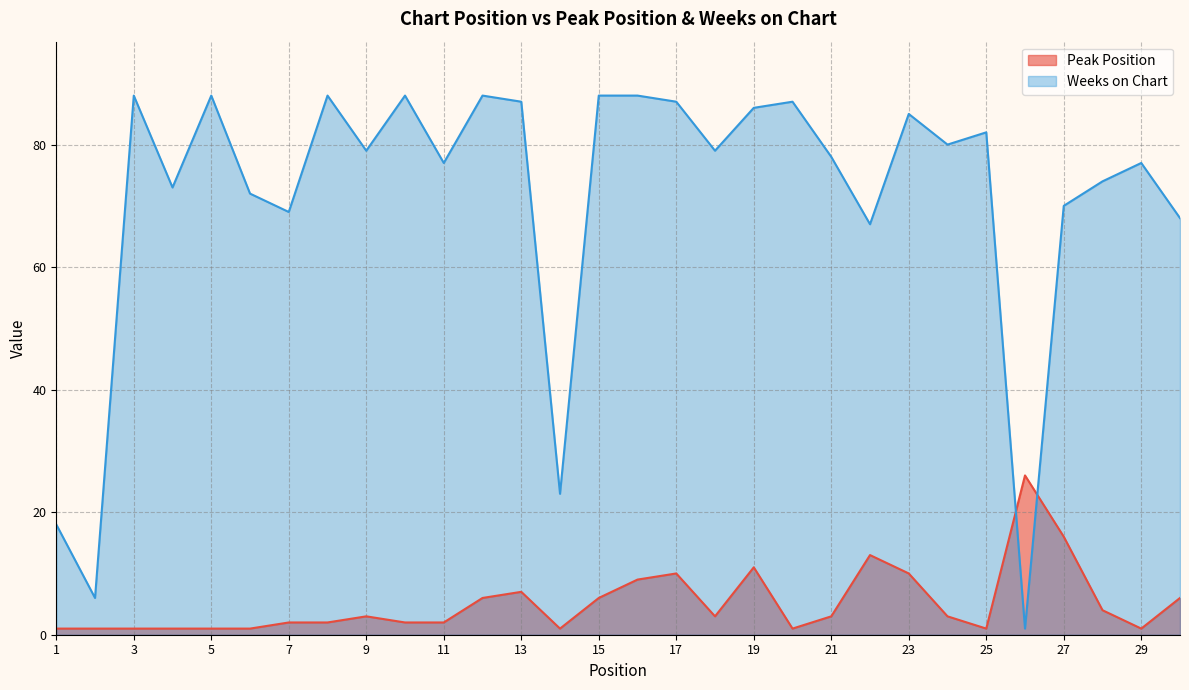

Reading left to right, what are all the values shown in this chart?

Peak Position: 1	1	1	1	1	1	2	2	3	2	2	6	7	1	6	9	10	3	11	1	3	13	10	3	1	26	16	4	1	6
Weeks on Chart: 18	6	88	73	88	72	69	88	79	88	77	88	87	23	88	88	87	79	86	87	78	67	85	80	82	1	70	74	77	68